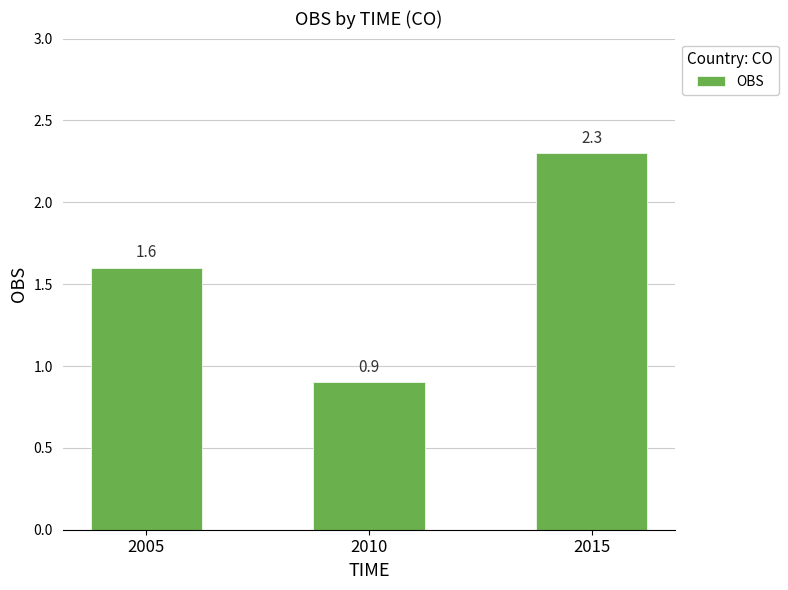

List the labels in order of value, largest first.

2015, 2005, 2010